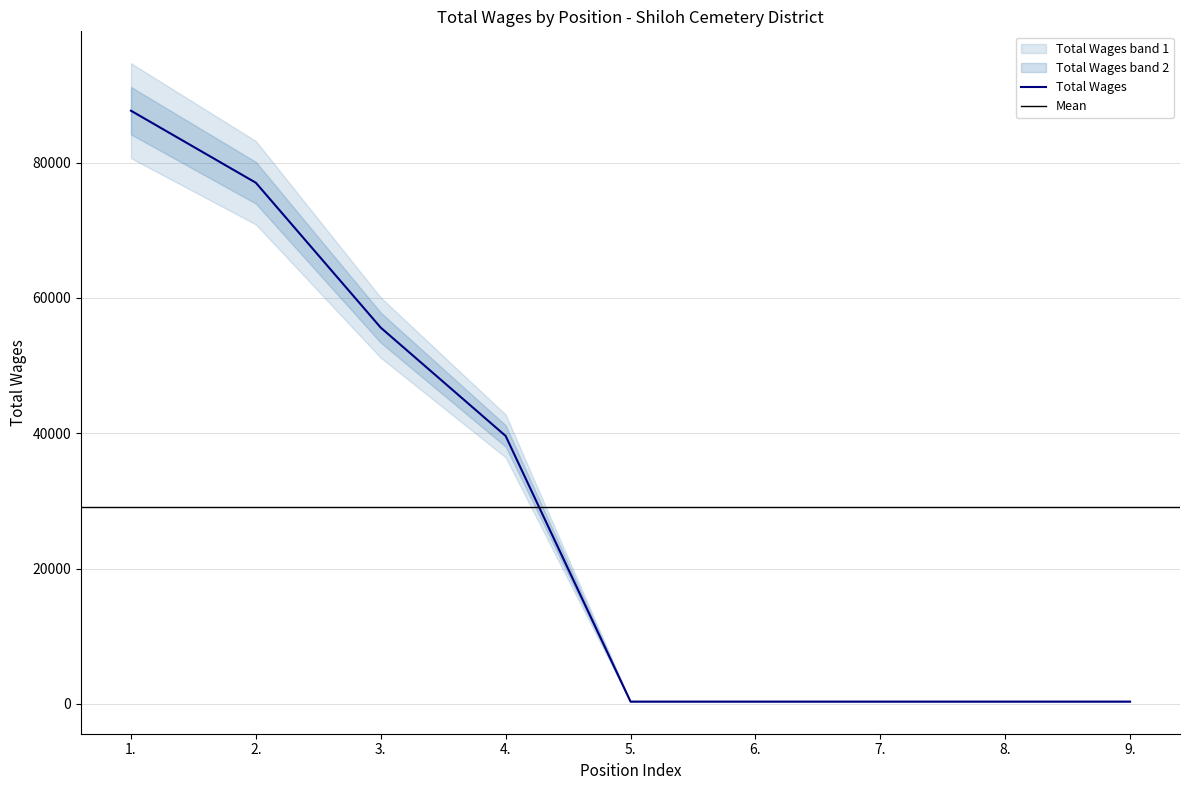

True or false: there are more than 1 points higher than both neighbors.

False